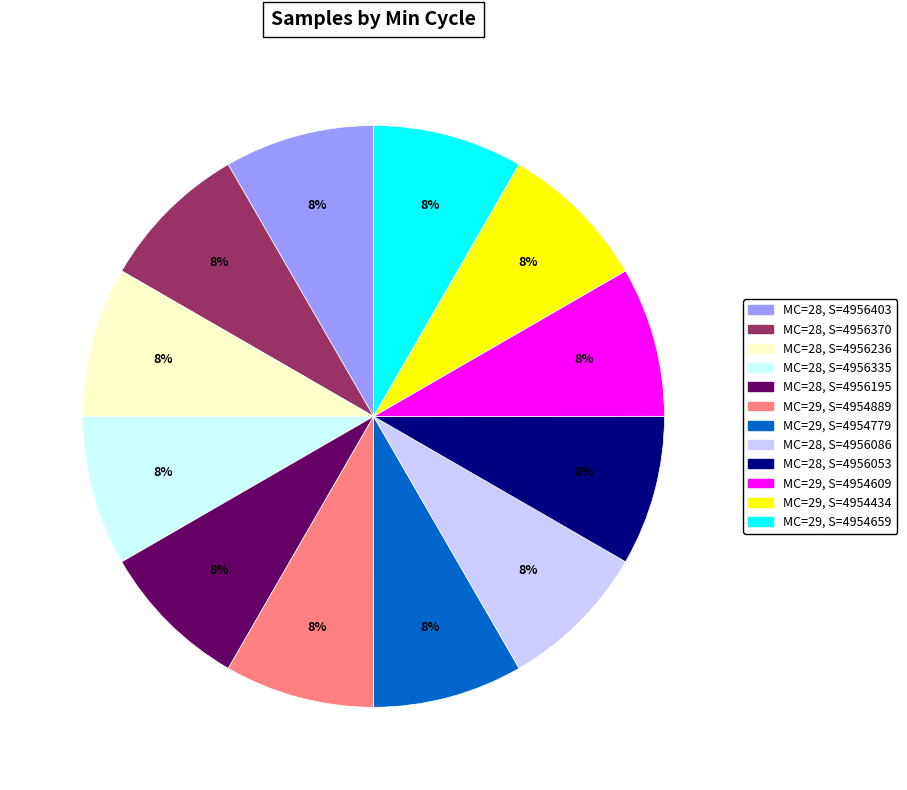

Does any single category account for the majority?

No